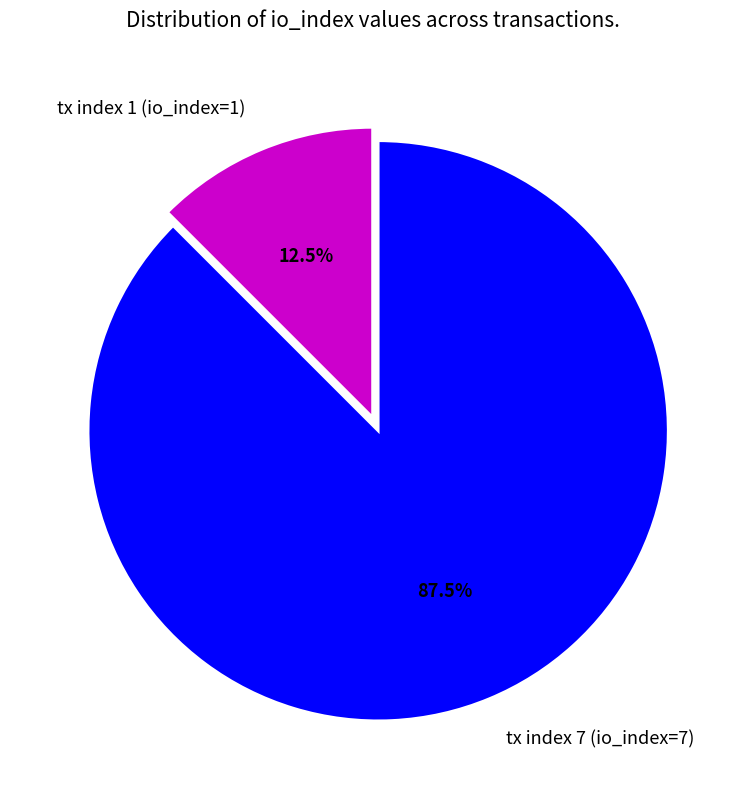

Is the sum of tx index 7 (io_index=7) and tx index 1 (io_index=1) greater than half?

Yes